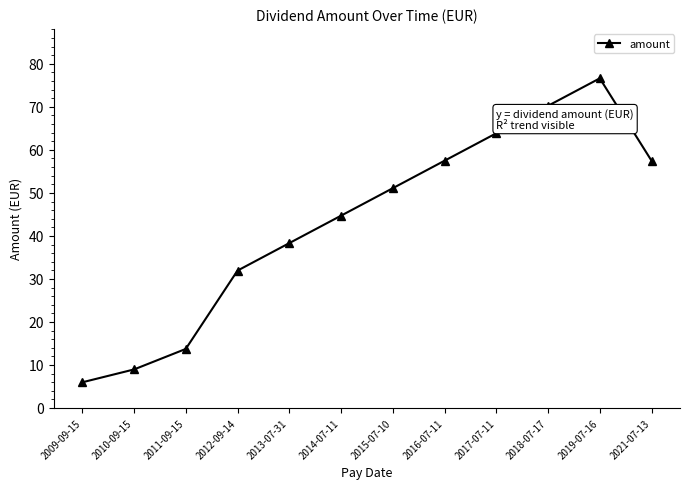

Approximately how many times larger is the value at 2019-07-16 compared to 2014-07-11?

1.7